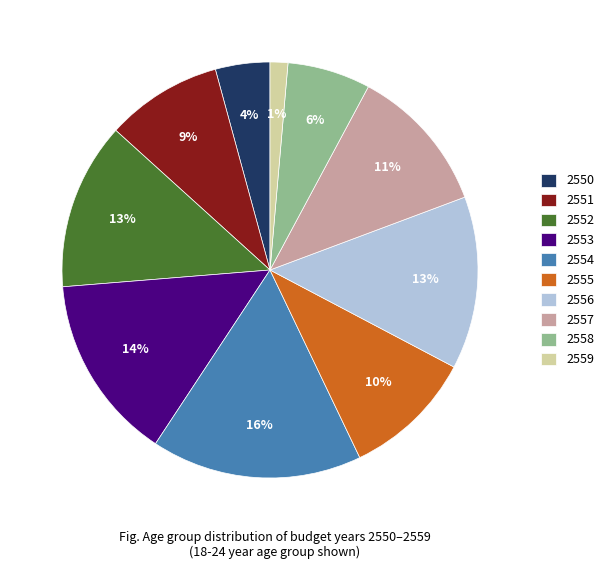

Approximately how many times larger is the value at 2553 compared to 2551?

1.6